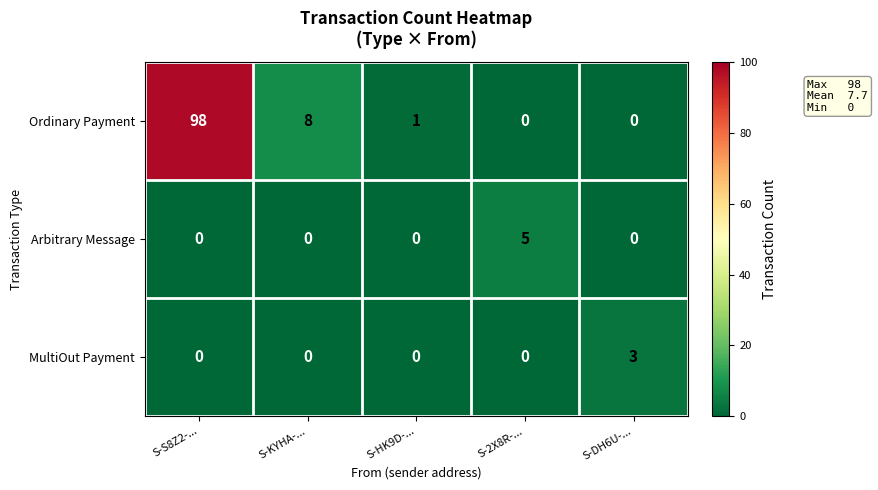

Reading right to left, transcribe all the data shown in this chart.

Ordinary Payment: S-DH6U-...=0	S-2X8R-...=0	S-HK9D-...=1	S-KYHA-...=8	S-S8Z2-...=98
Arbitrary Message: S-DH6U-...=0	S-2X8R-...=5	S-HK9D-...=0	S-KYHA-...=0	S-S8Z2-...=0
MultiOut Payment: S-DH6U-...=3	S-2X8R-...=0	S-HK9D-...=0	S-KYHA-...=0	S-S8Z2-...=0